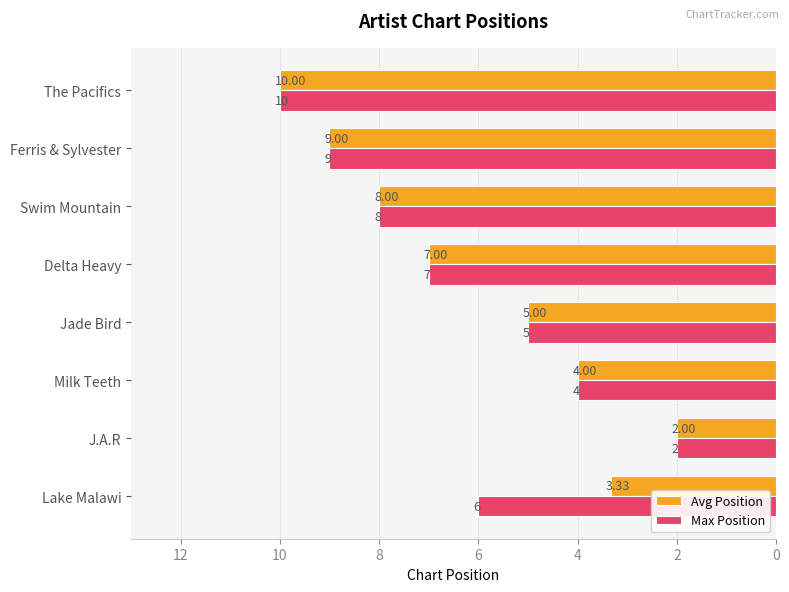

What is the average value of the Avg Position series?

6.0